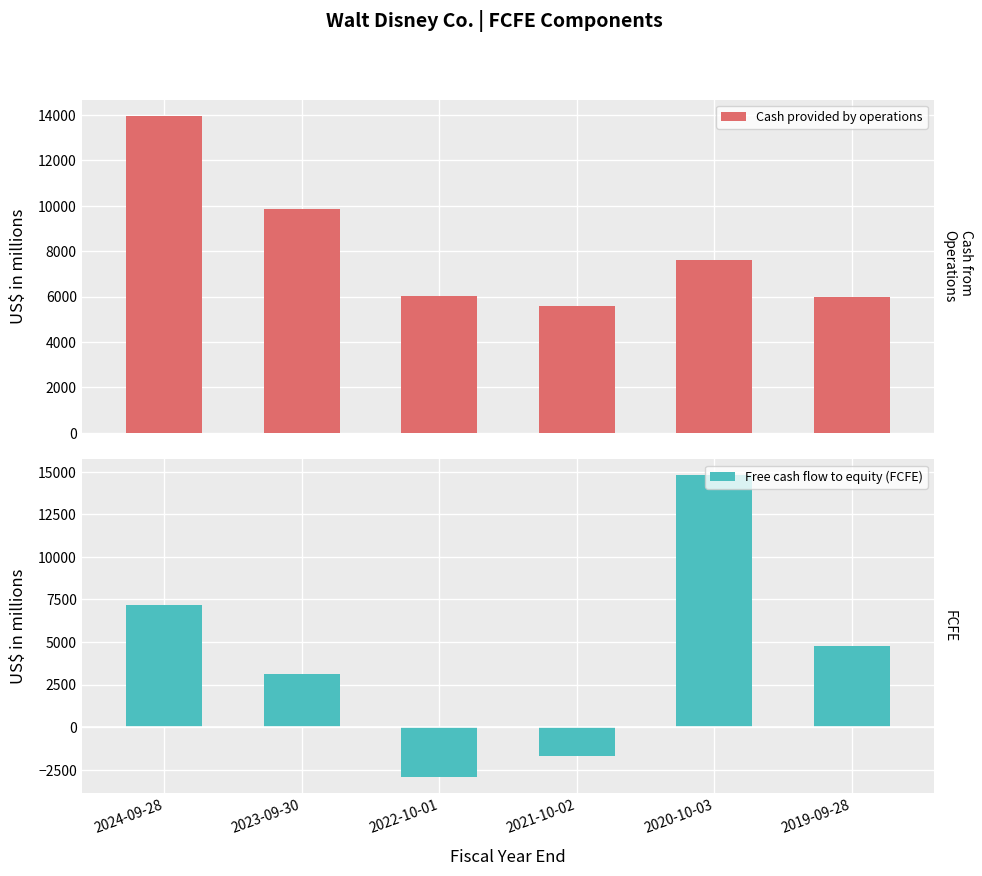

Reading right to left, extract all data points from this chart.

Cash provided by operations: 5984	7616	5566	6002	9866	13971
Free cash flow to equity (FCFE): 4785	14827	-1711	-2958	3114	7159